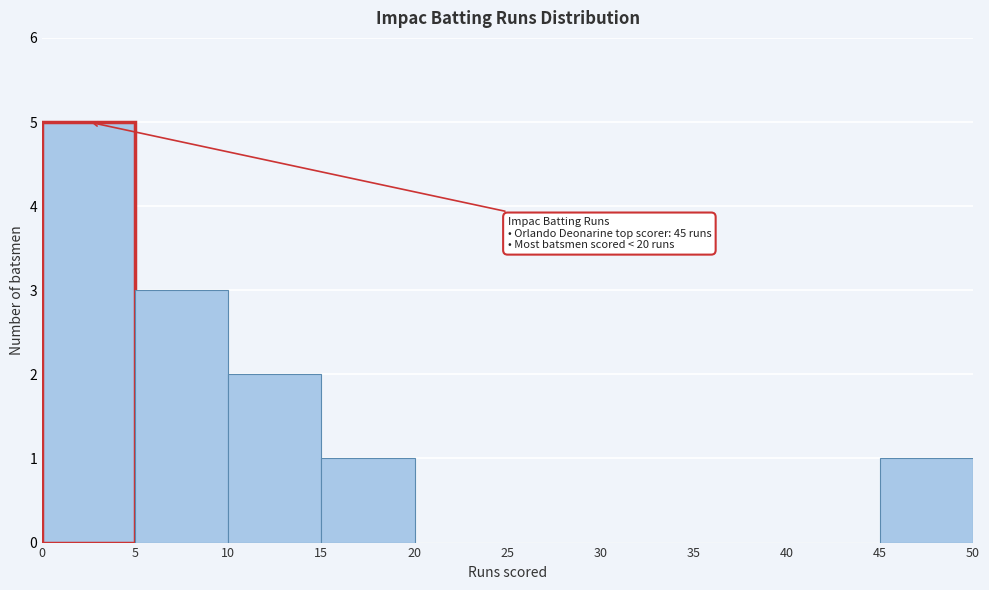

Over which range of the x-axis is the bar tallest?

0 to 5